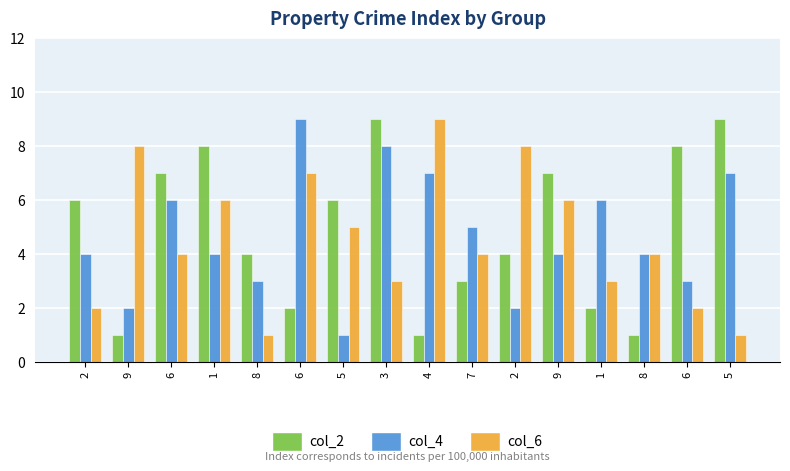

What is the sum of all col_4 values?

75